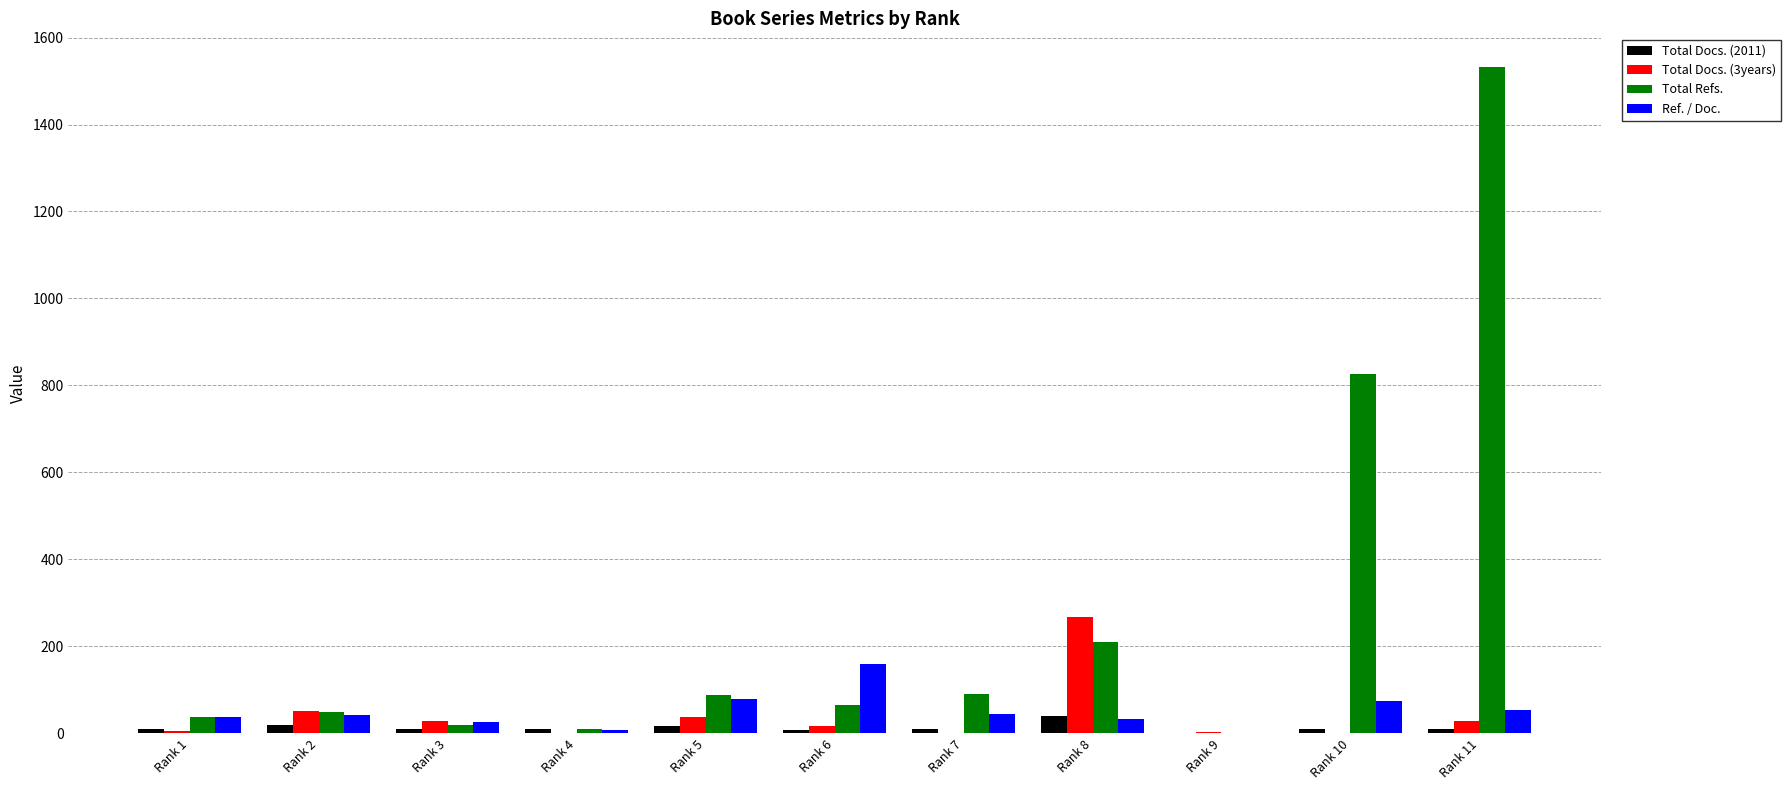

Which series changed the most between Rank 2 and Rank 10?

Total Refs.